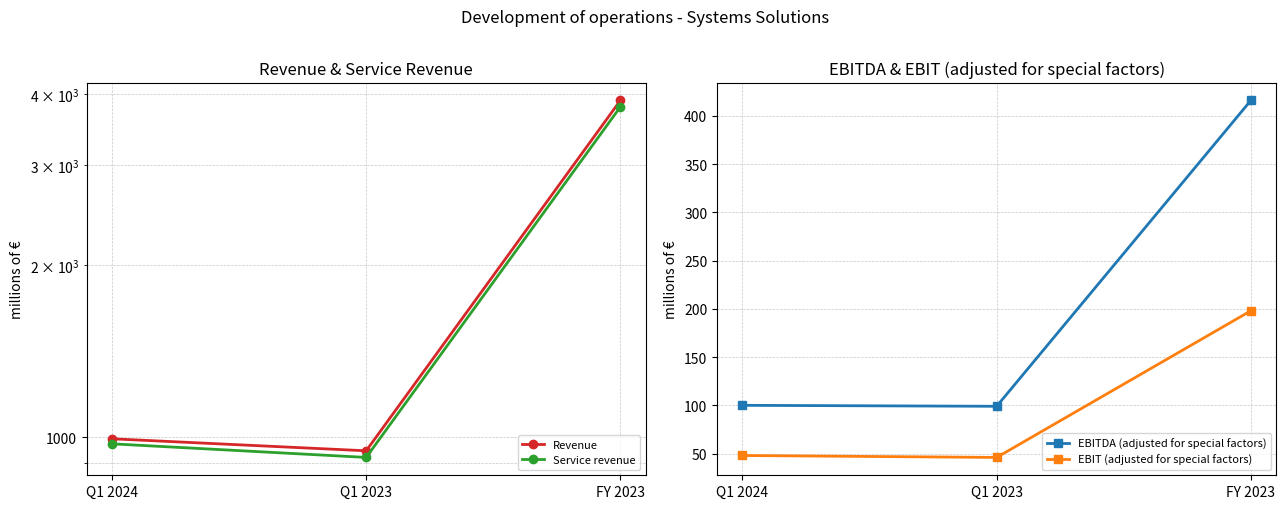

At which label is Service revenue closest to 2358?

Q1 2024